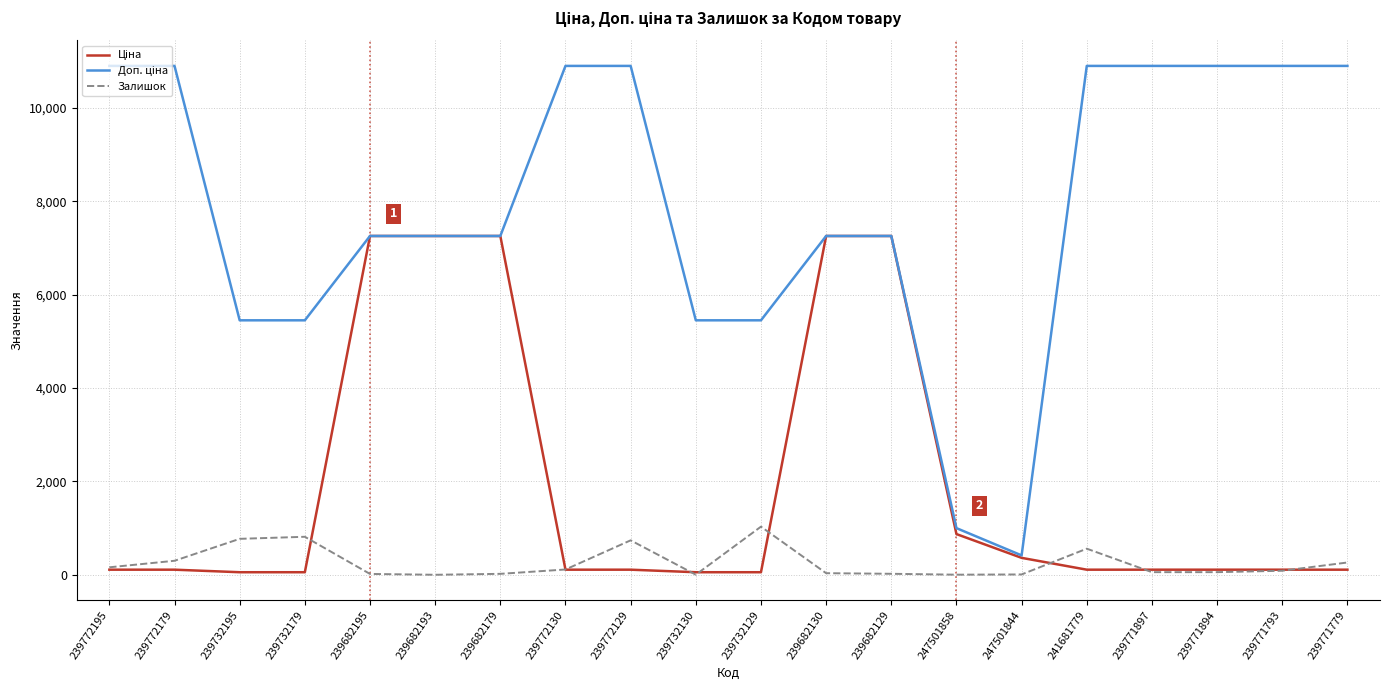

Count the number of categories in the chart.

20